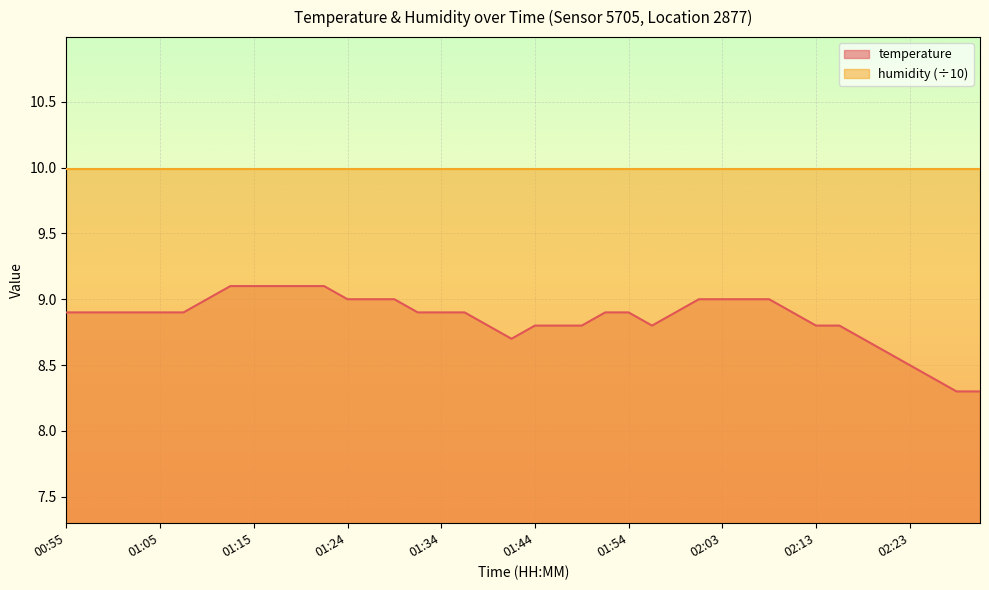

Reading left to right, list all the values displayed in this chart.

8.9	8.9	8.9	8.9	8.9	8.9	9.0	9.1	9.1	9.1	9.1	9.1	9.0	9.0	9.0	8.9	8.9	8.9	8.8	8.7	8.8	8.8	8.8	8.9	8.9	8.8	8.9	9.0	9.0	9.0	9.0	8.9	8.8	8.8	8.7	8.6	8.5	8.4	8.3	8.3